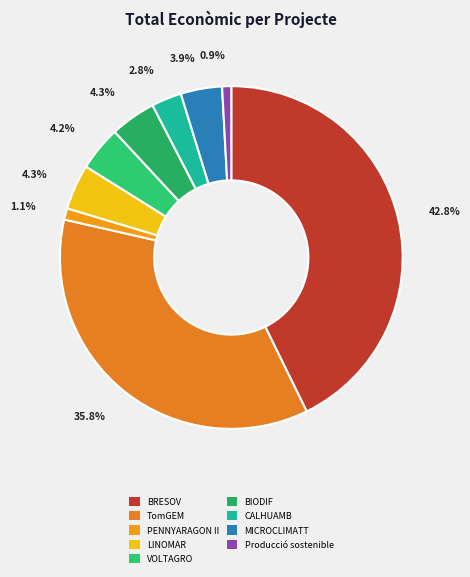

Is there a majority slice in this chart?

No